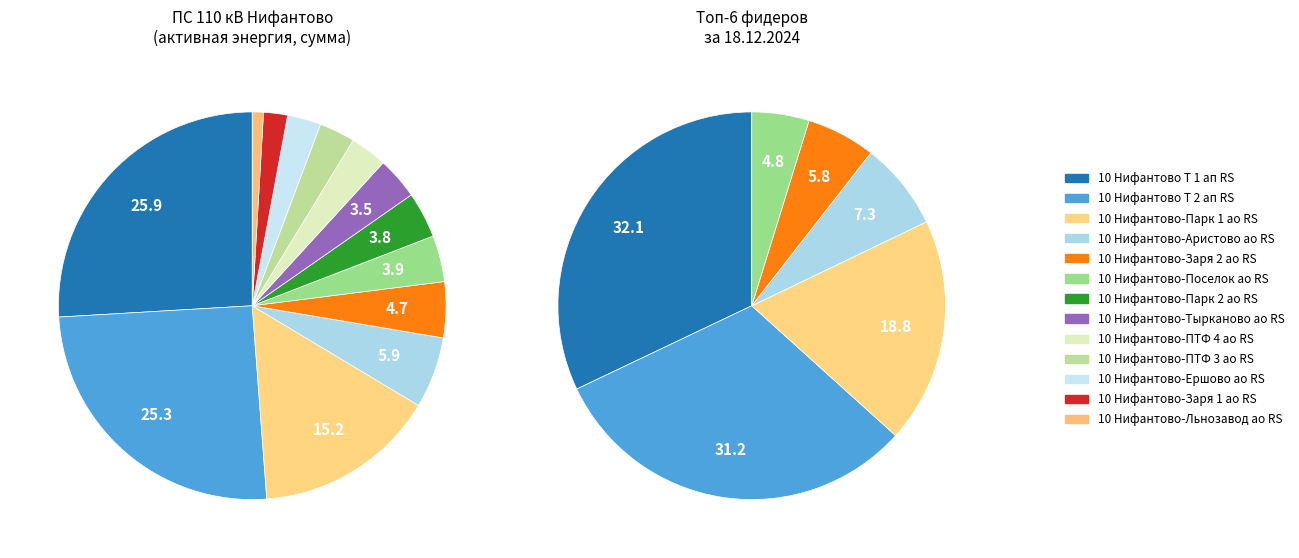

How many segments does this pie chart have?

13